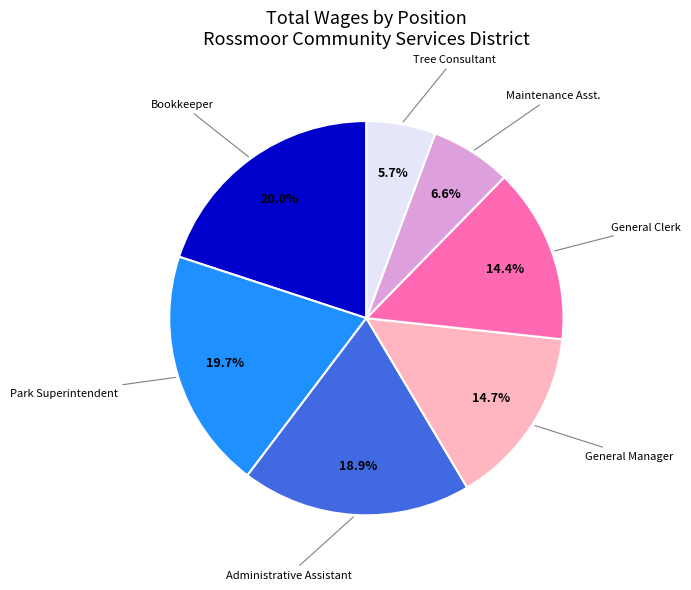

Does any single category account for the majority?

No